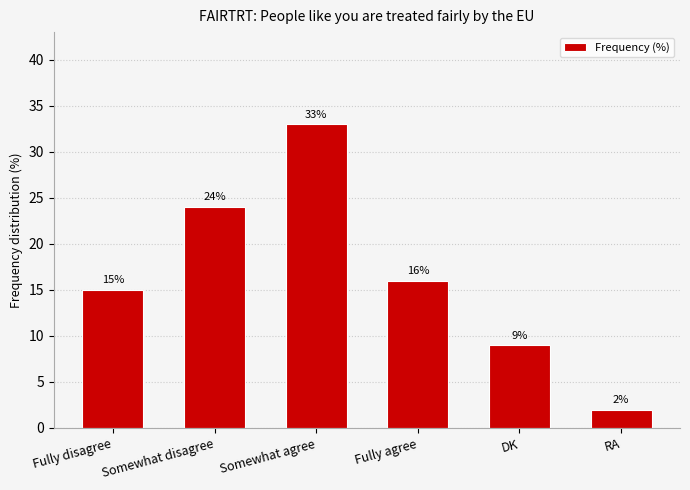

Rank the categories by value from lowest to highest.

RA, DK, Fully disagree, Fully agree, Somewhat disagree, Somewhat agree